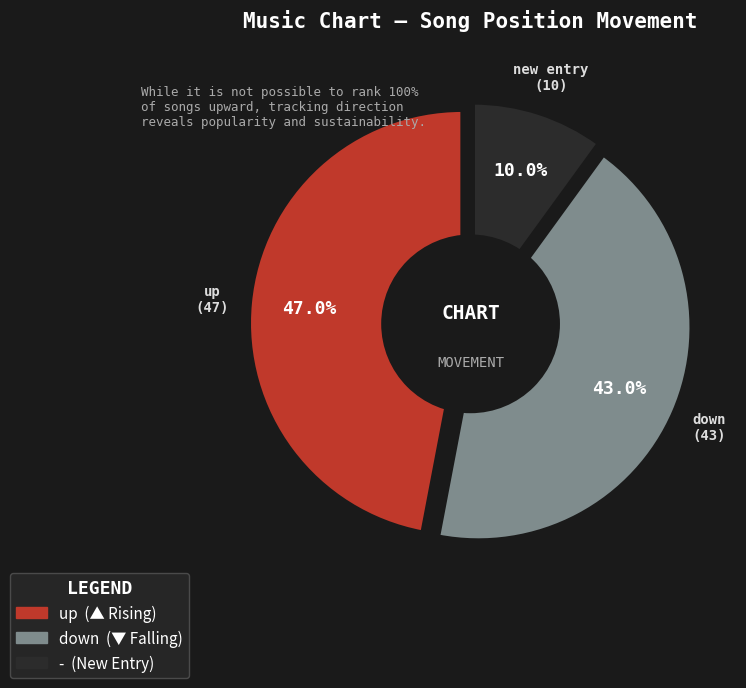

To the nearest percent, what is the difference between the new and up slice percentages?

37%